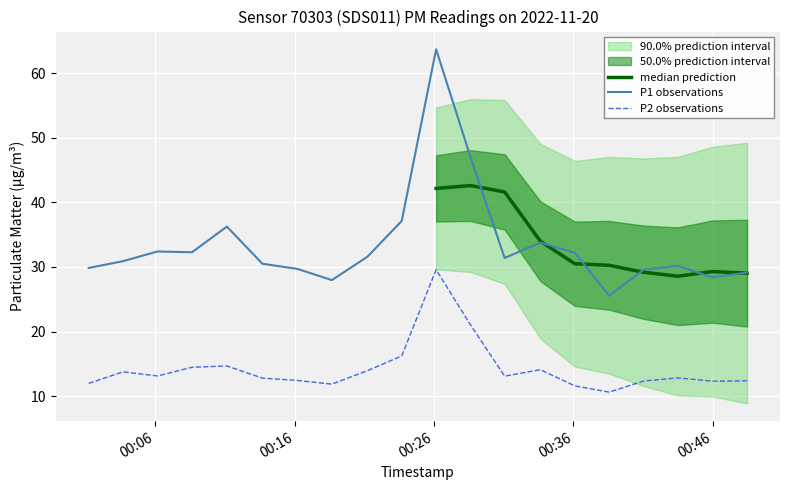

True or false: P1 and P2 cross at least once.

False